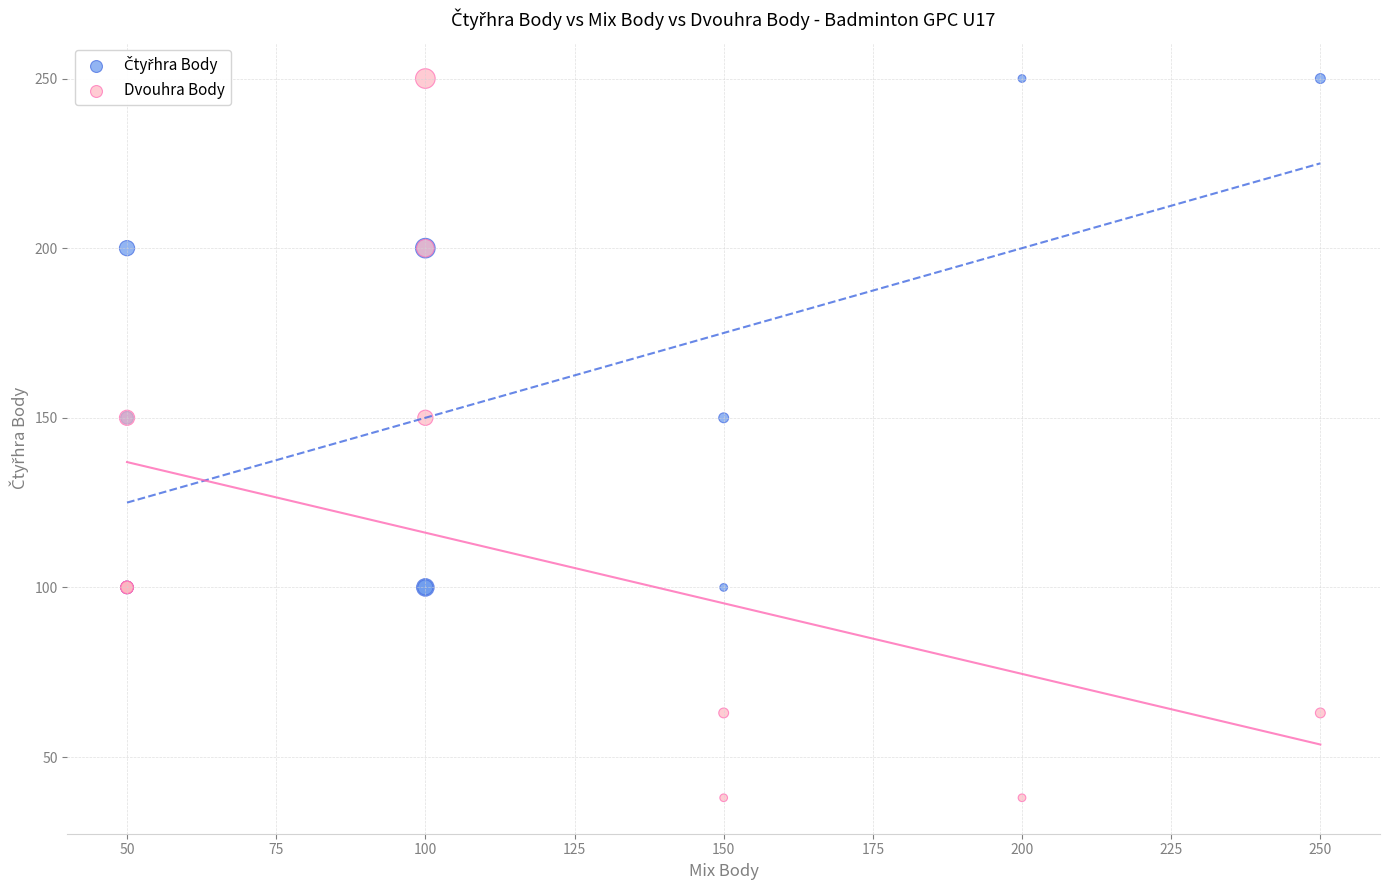

Which series reaches the minimum Y coordinate?

Dvouhra Body